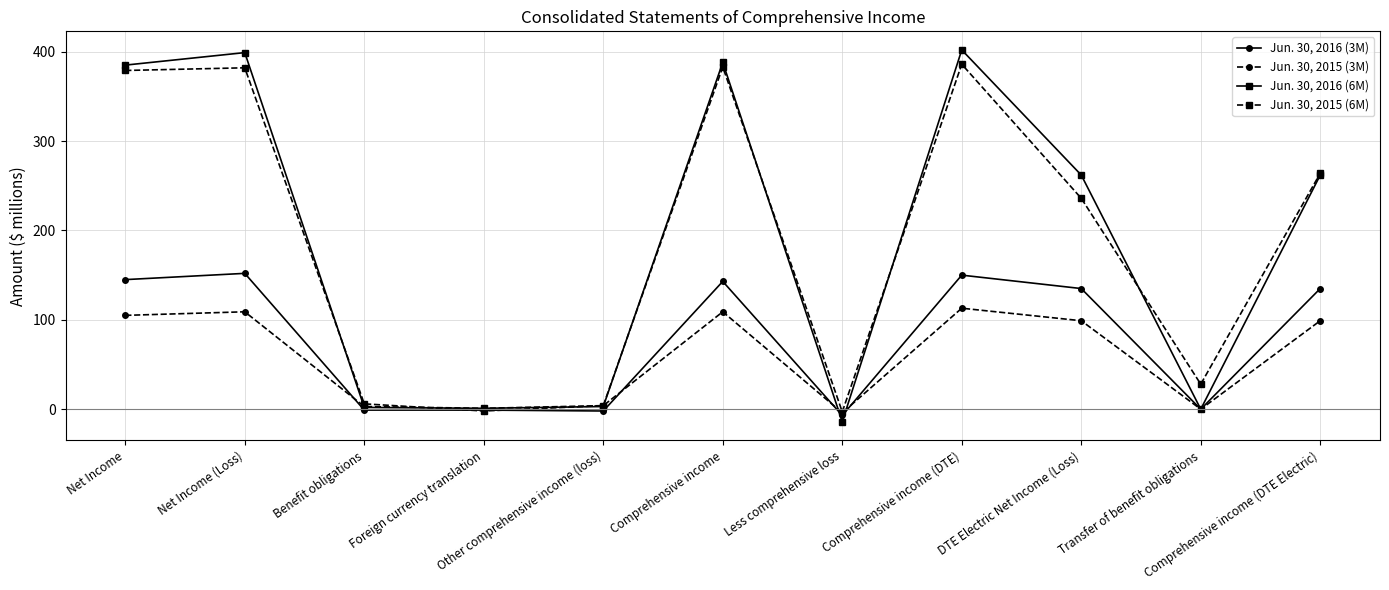

True or false: Jun. 30, 2016 (6M) and Jun. 30, 2016 (3M) intersect in this chart.

True